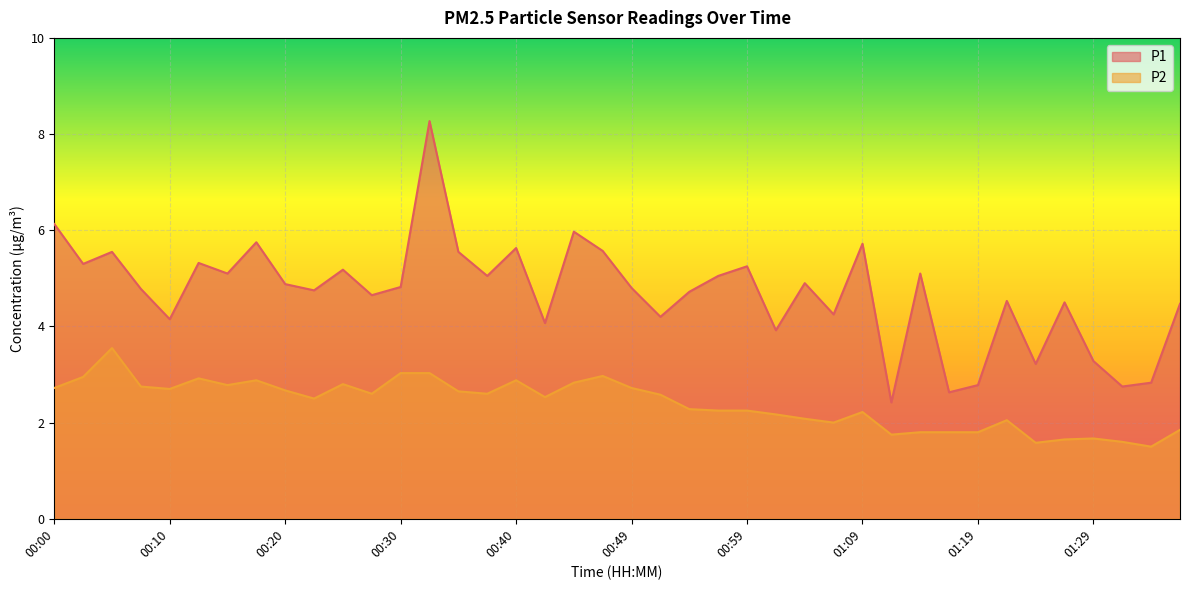

At 01:21, list the series in order from largest to smallest.

P1, P2